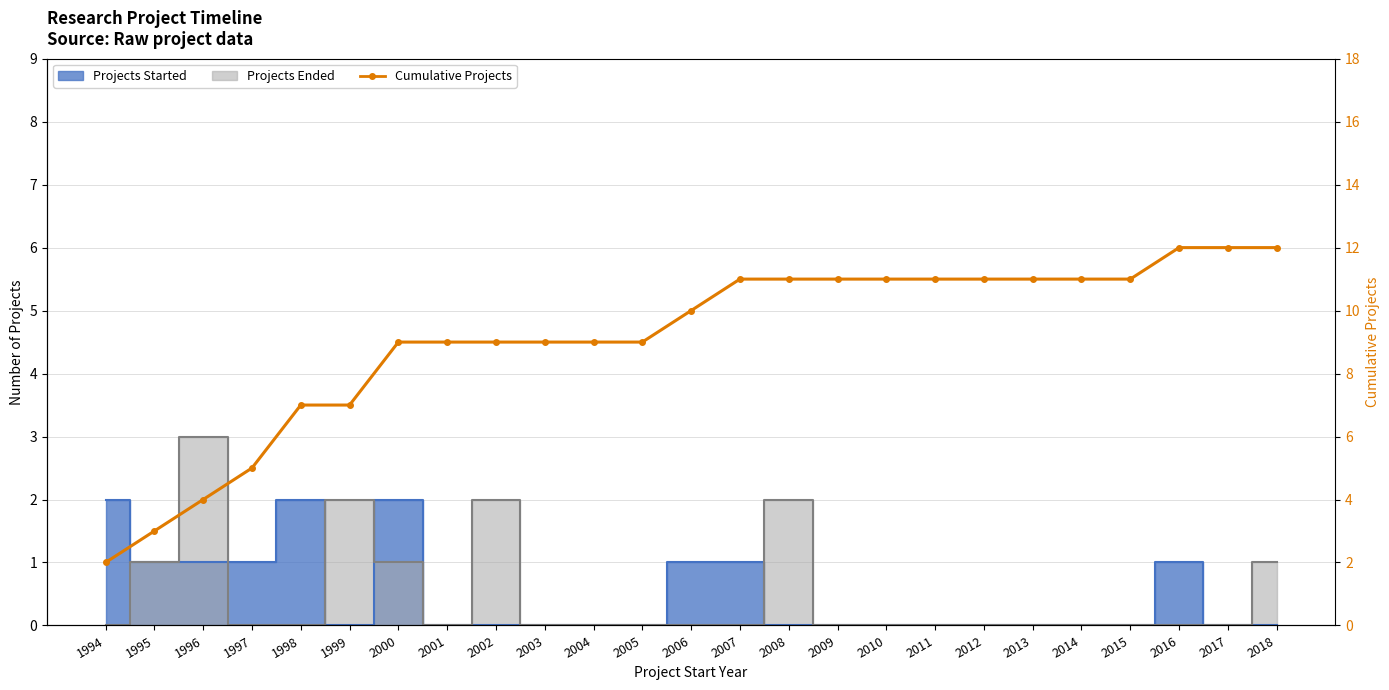

List the labels in order of value, largest first.

2016, 2017, 2018, 2007, 2008, 2009, 2010, 2011, 2012, 2013, 2014, 2015, 2006, 2000, 2001, 2002, 2003, 2004, 2005, 1998, 1999, 1997, 1996, 1995, 1994